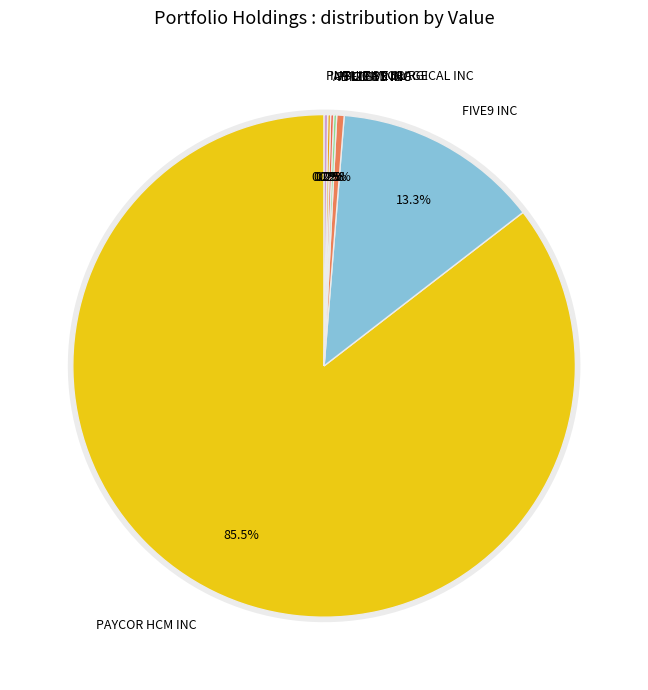

Which slice is the largest?

PAYCOR HCM INC